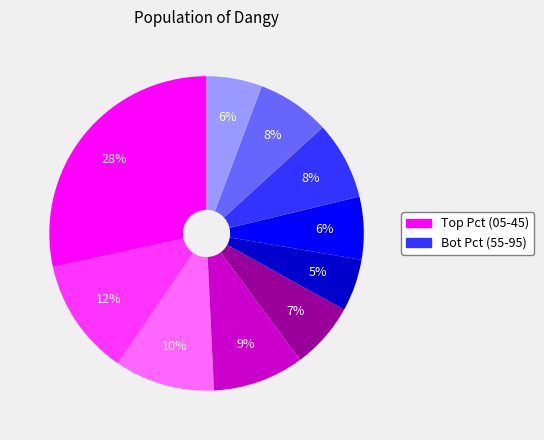

How many slices are in this pie chart?

10